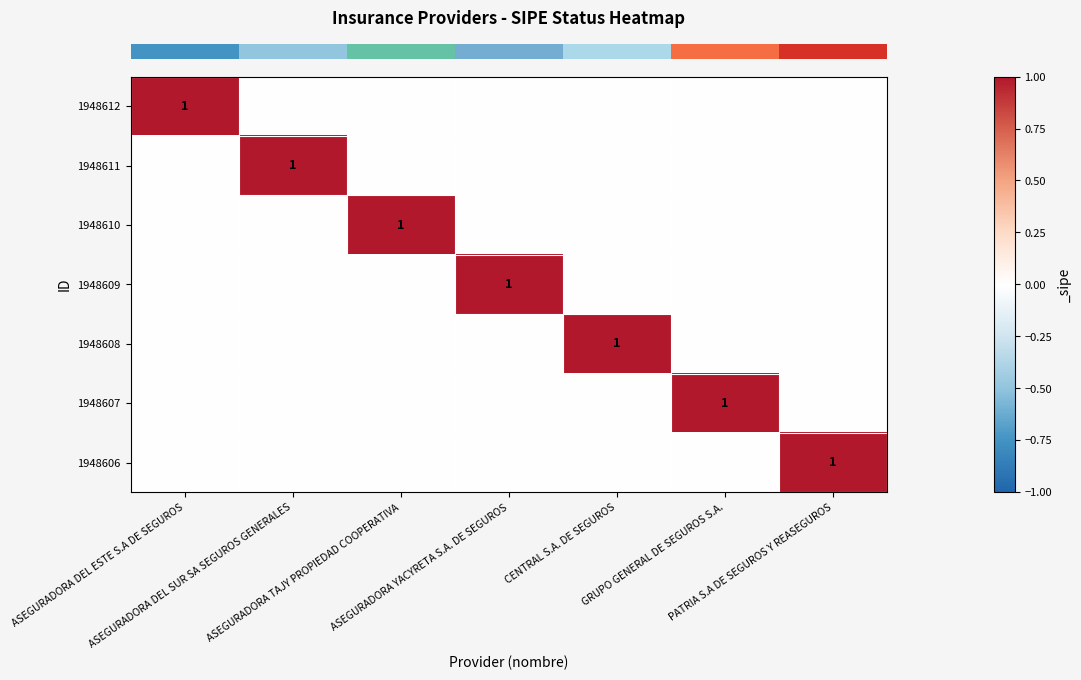

Count the number of categories in the chart.

7